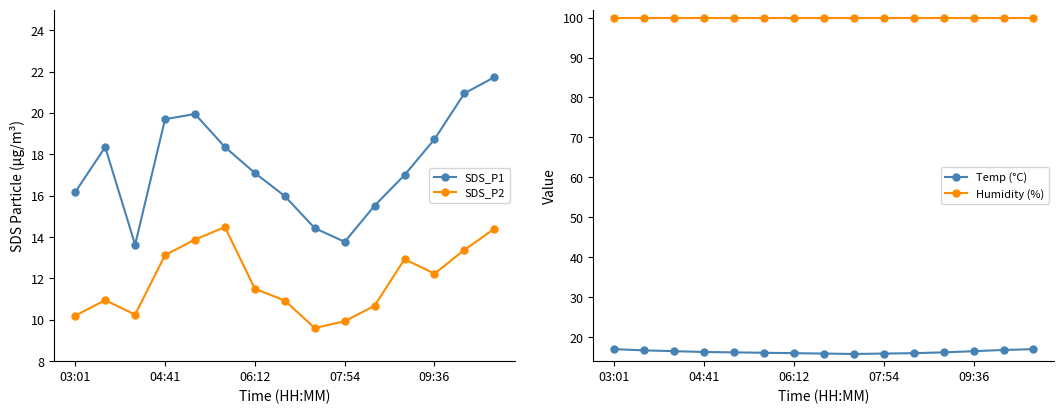

What is the value of the SDS_P1 point at the 2nd from the left?

18.4